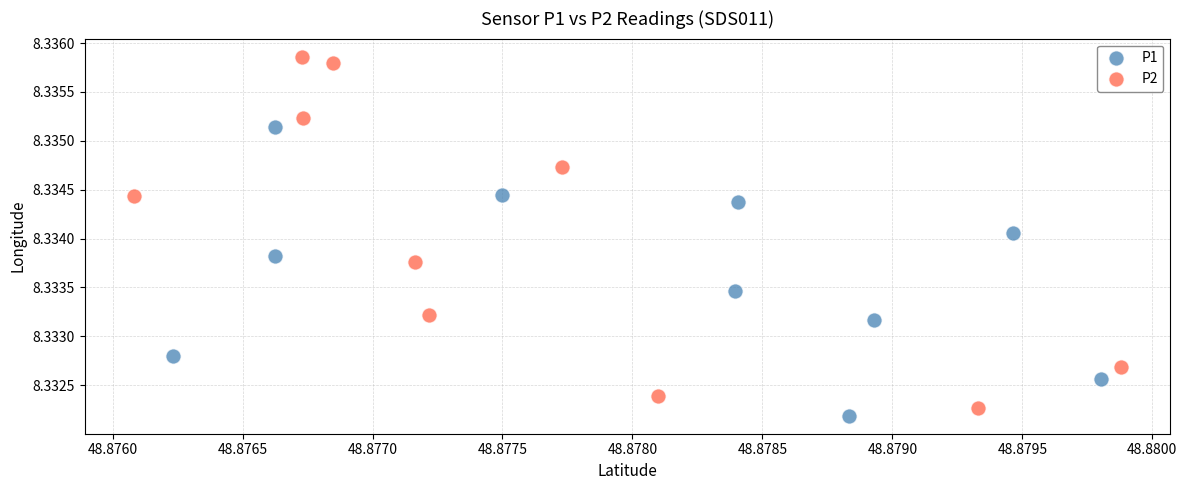

Which series has the widest spread of Y values?

P2